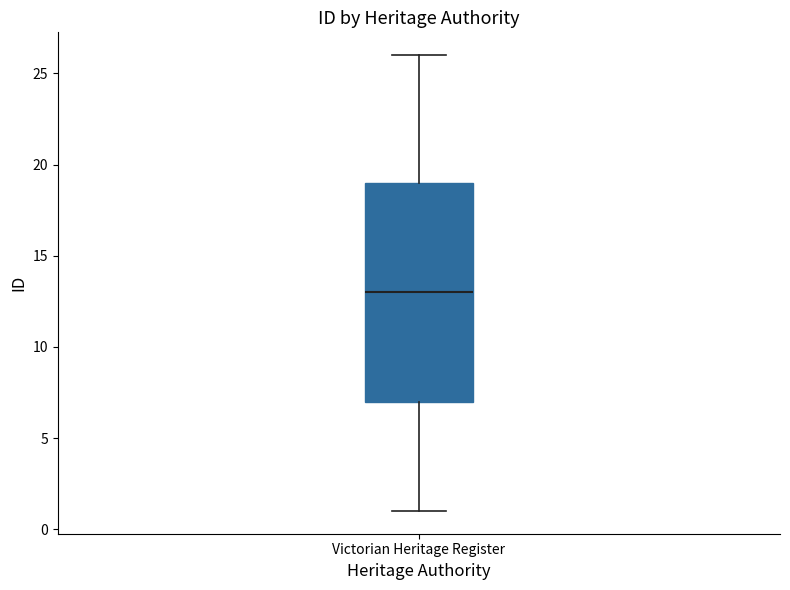

Where does the upper whisker of the box for Victorian Heritage Register end on the y-axis? The values are not printed on the chart, so give them approximately, as read against the axis.

26